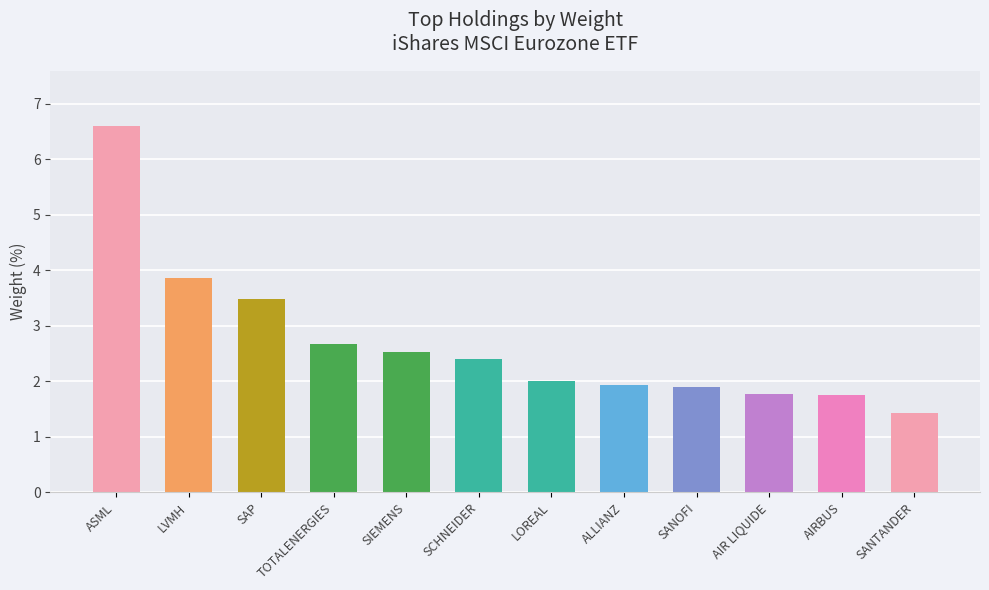

What is the average value?

2.7